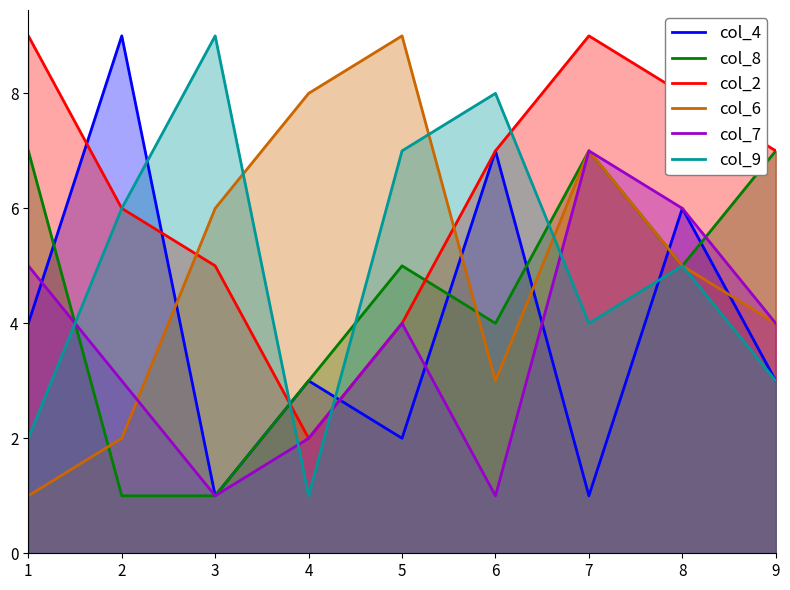

What is the value of the col_6 point at the 8th from the left?

5